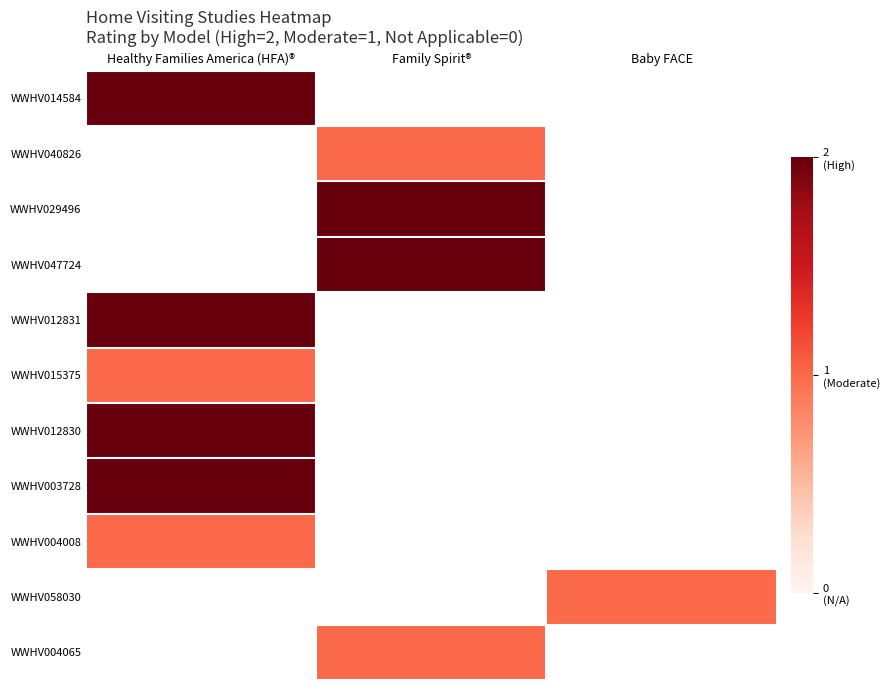

Rank the categories by WWHV029496 value from highest to lowest.

Healthy Families America (HFA)®, Family Spirit®, Baby FACE